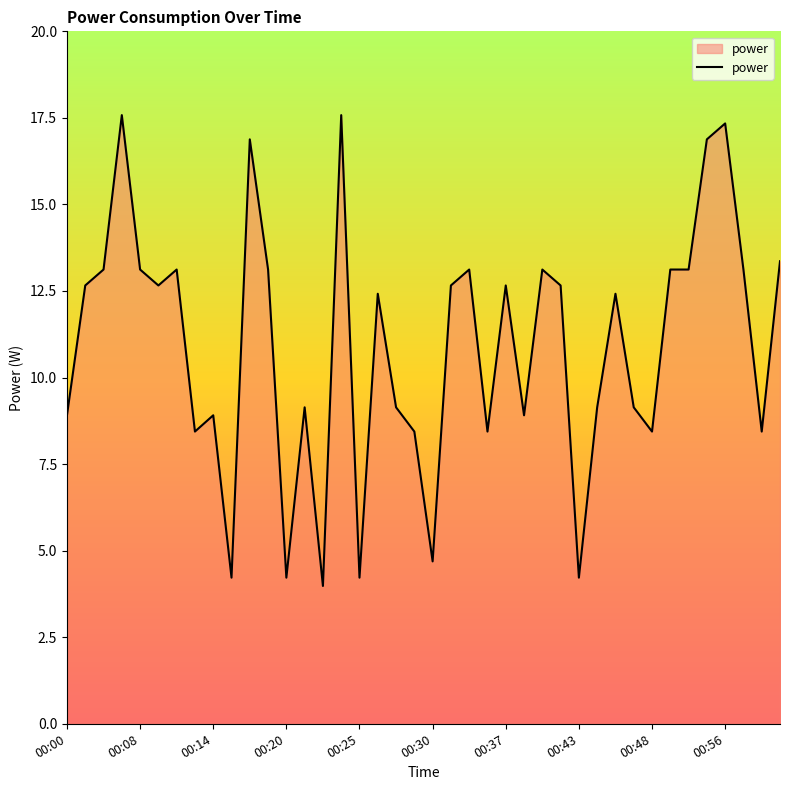

What is the greatest value displayed?

17.6